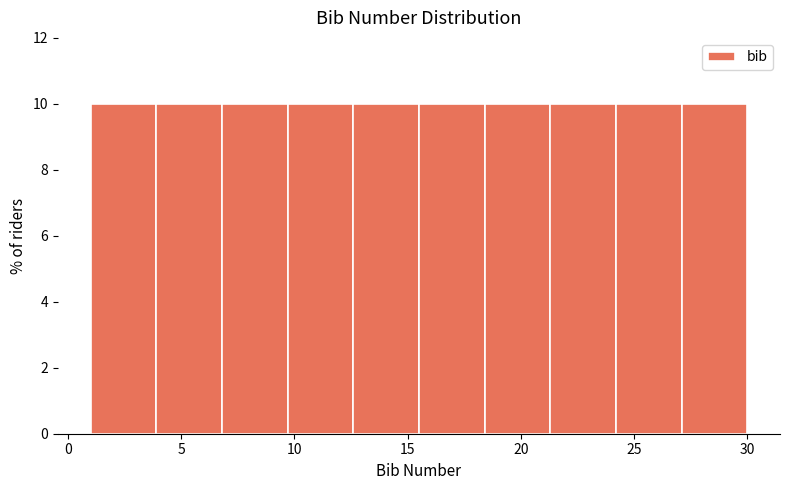

Reading left to right, list every bar in this chart as the range it spans on the x-axis followed by its height. Neither the bar edges nor the heights are printed on the chart, so give them approximately, as read against the axes.

1.0 to 3.9: 10
3.9 to 6.8: 10
6.8 to 9.7: 10
9.7 to 12.6: 10
12.6 to 15.5: 10
15.5 to 18.4: 10
18.4 to 21.3: 10
21.3 to 24.2: 10
24.2 to 27.1: 10
27.1 to 30.0: 10